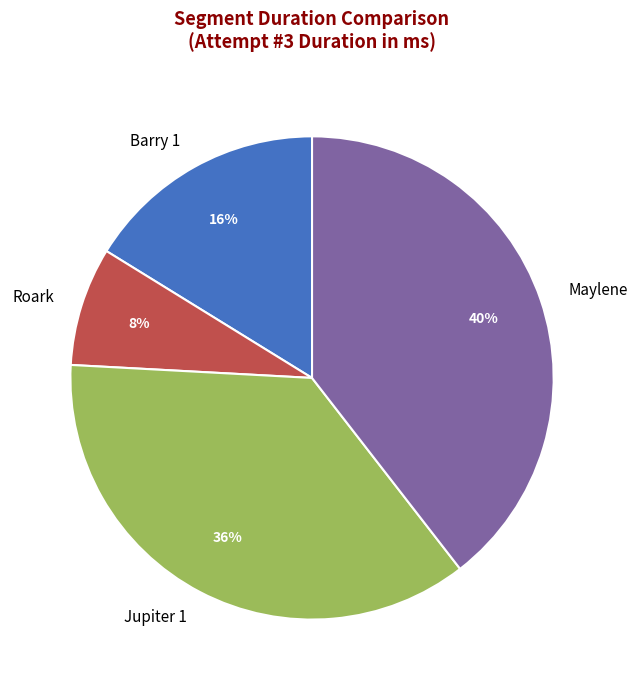

Which slice is the smallest?

Roark